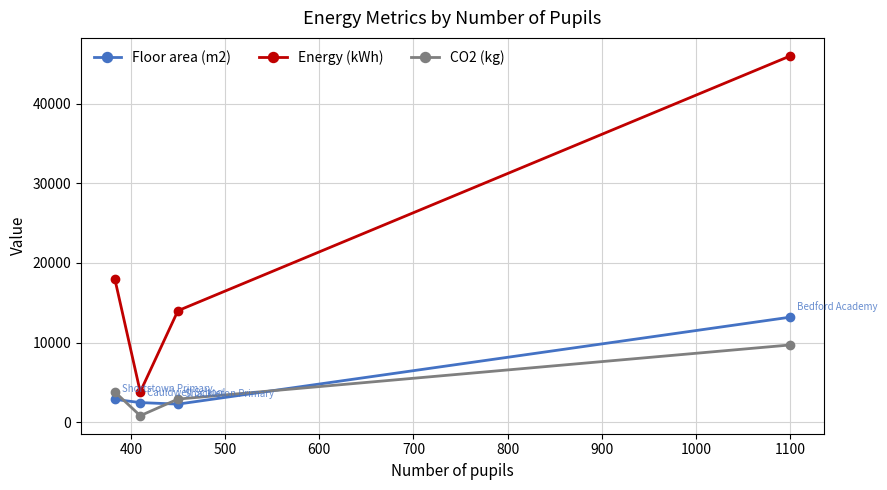

How many data points in CO2 (kg) are less than 3800?

2